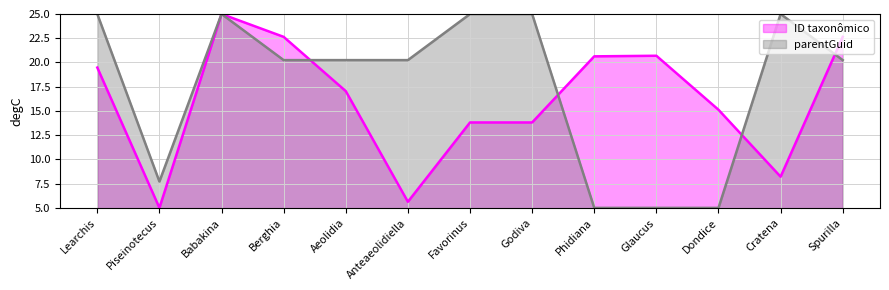

Between Glaucus and Phidiana, which is larger?

Glaucus